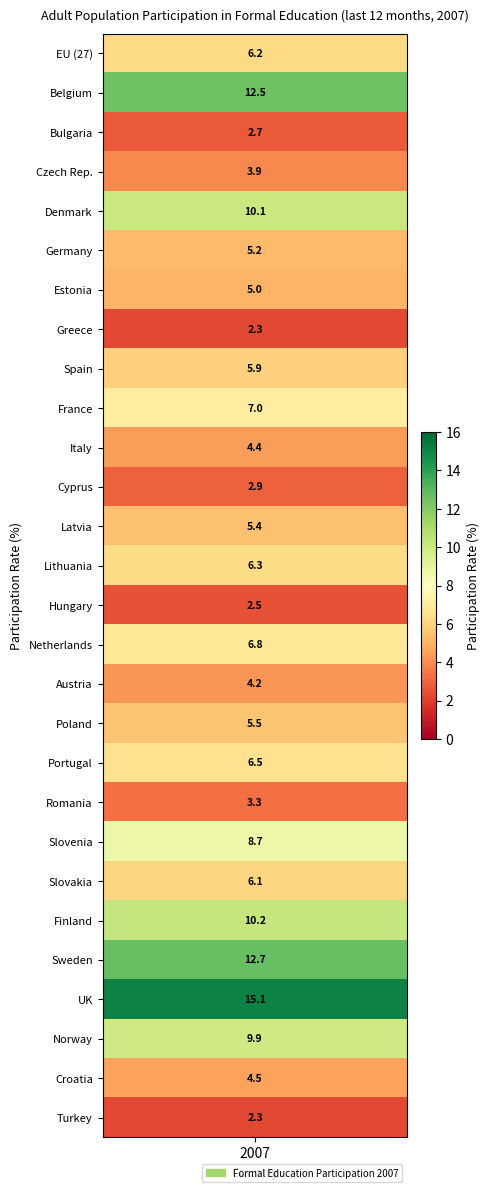

Reading left to right, transcribe all the data shown in this chart.

6.2	12.5	2.7	3.9	10.1	5.2	5.0	2.3	5.9	7.0	4.4	2.9	5.4	6.3	2.5	6.8	4.2	5.5	6.5	3.3	8.7	6.1	10.2	12.7	15.1	9.9	4.5	2.3